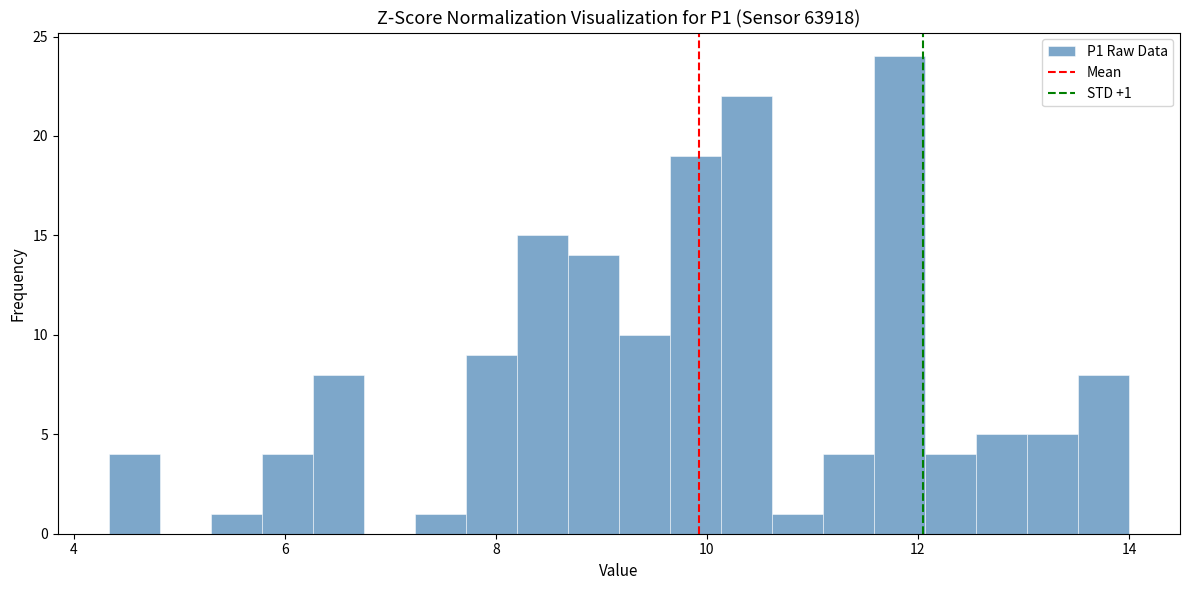

Read against the x-axis, roughly where is the centre of the tallest bar?

11.8